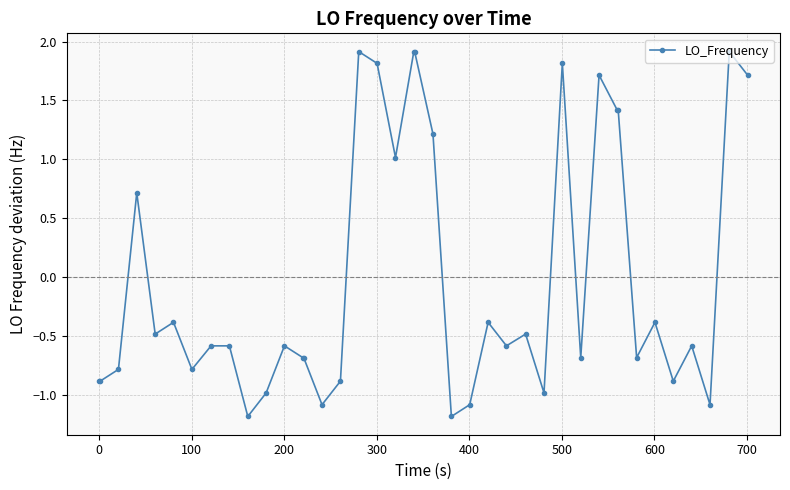

What is the greatest value displayed?

1.9